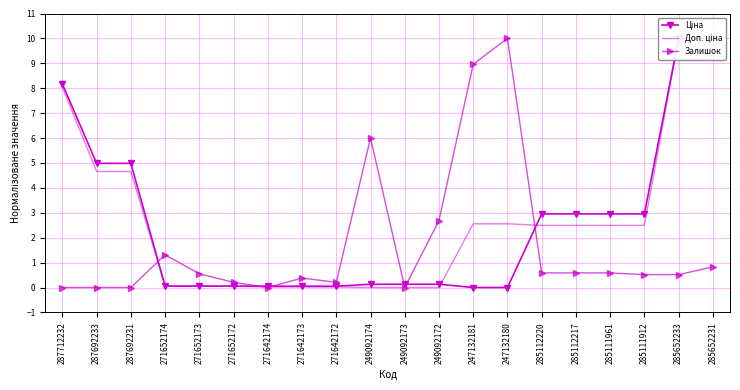

Which series has the largest total across all categories?

Доп. ціна